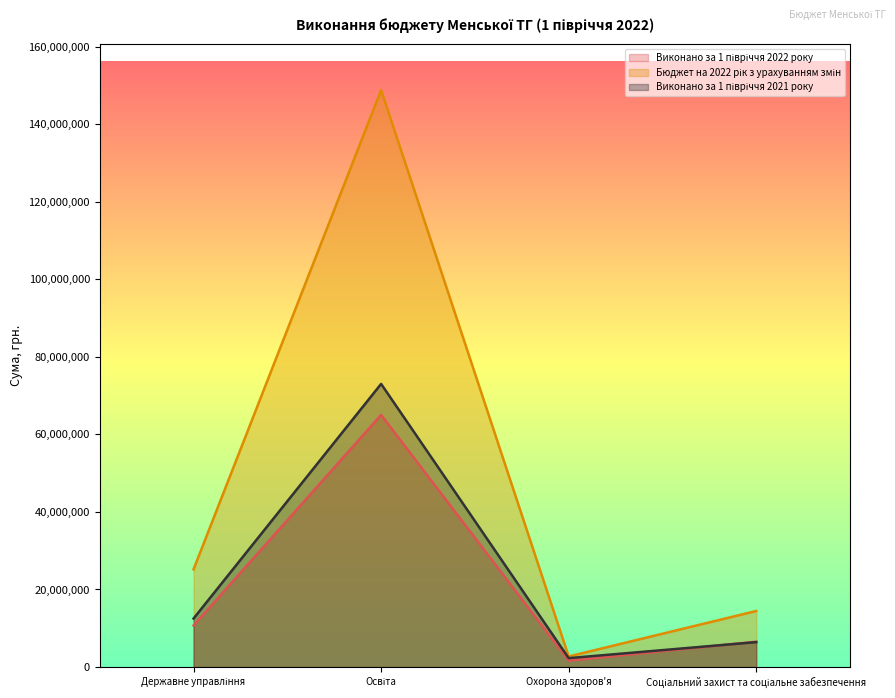

Which series has the largest total across all categories?

Бюджет на 2022 рік з урахуванням змін